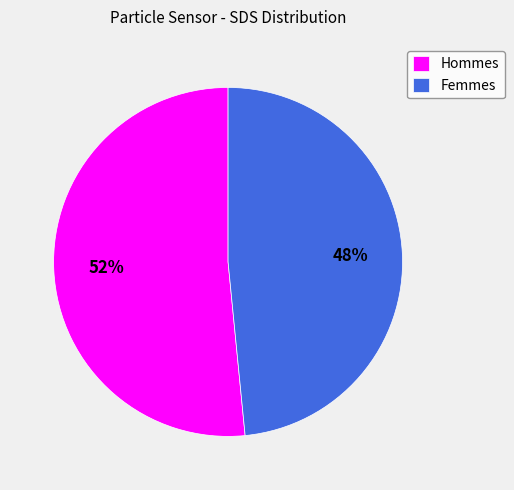

Combined, do Femmes and Hommes account for over 50%?

Yes